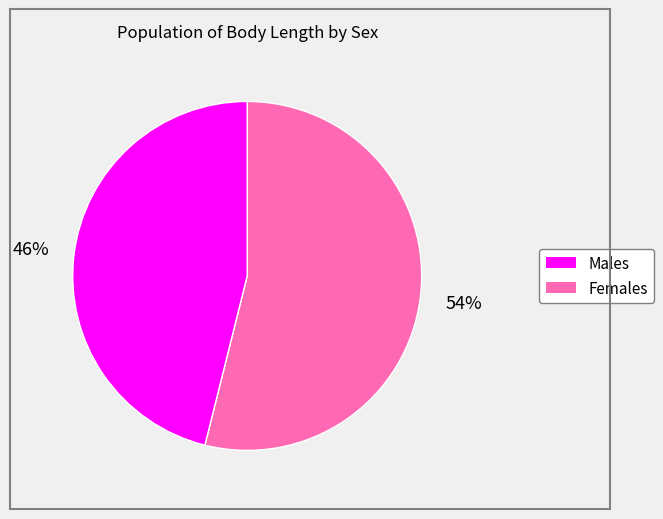

Which slice is the largest?

Males